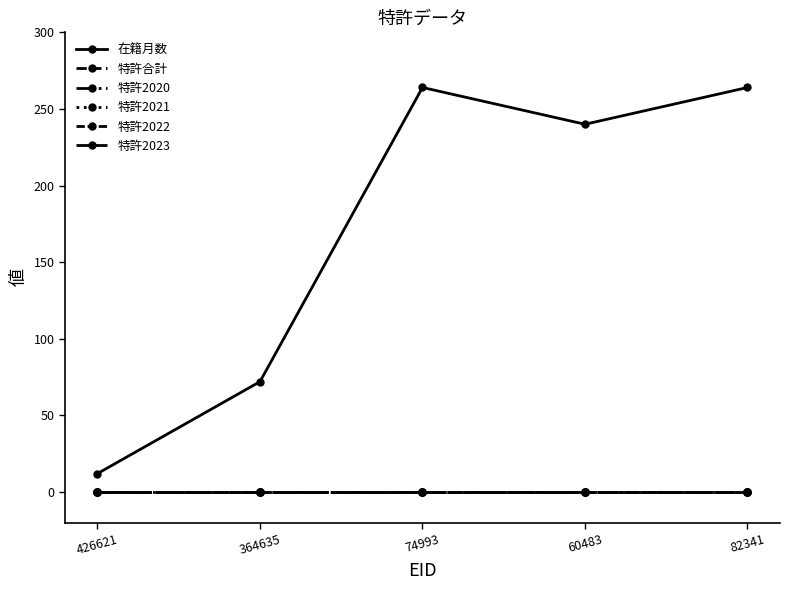

What position from the left is 426621?

1